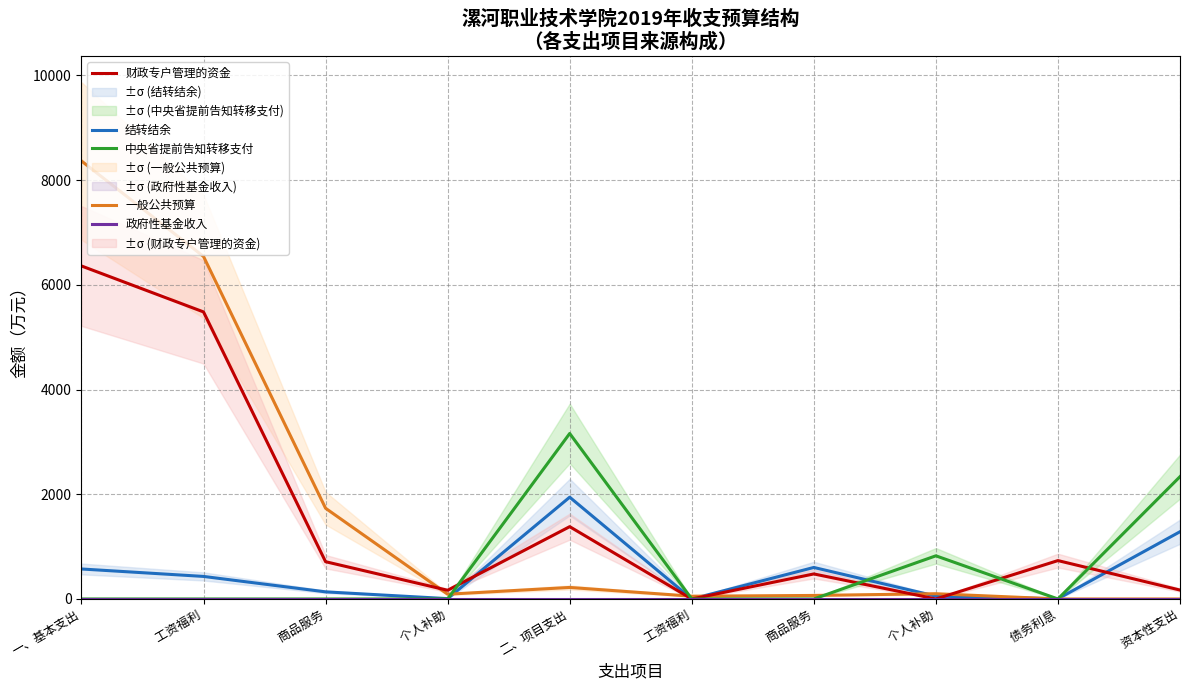

Rank the categories by 政府性基金收入 value from highest to lowest.

一、基本支出,   工资福利,   商品服务,   个人补助, 二、项目支出,   工资福利,   商品服务,   个人补助,   债务利息,   资本性支出